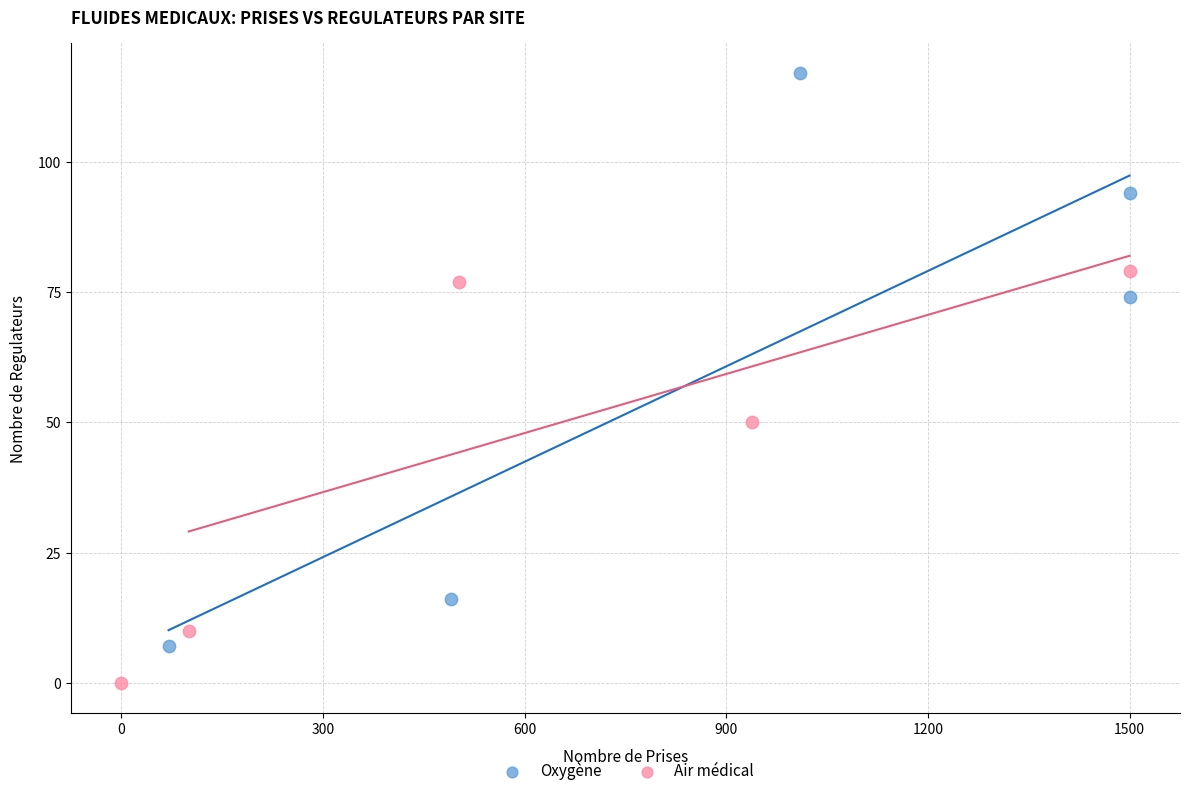

Which series contains the lowest Y value?

Air médical